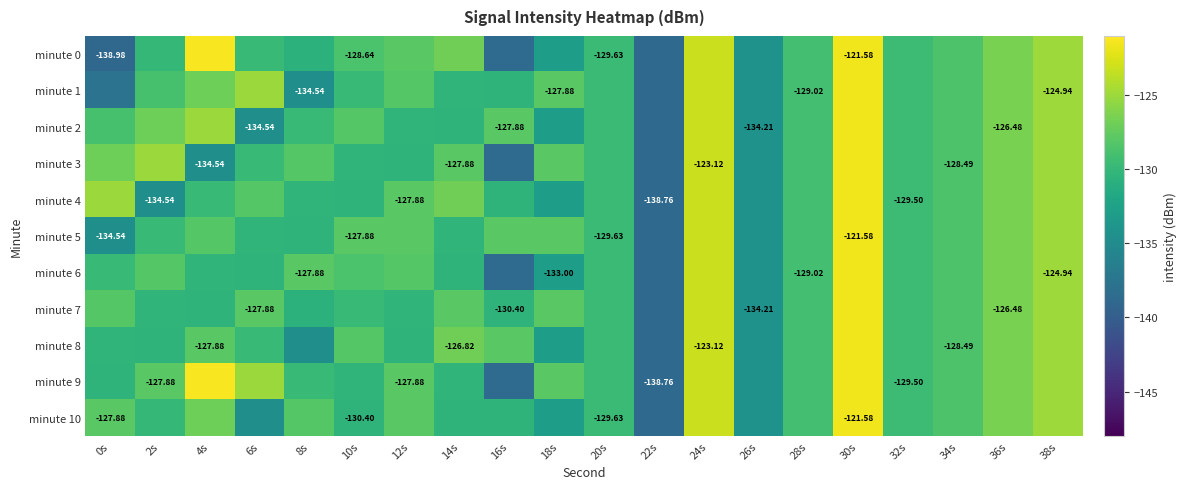

List the series in order of their peak value, lowest first.

minute 1, minute 2, minute 3, minute 4, minute 5, minute 6, minute 7, minute 8, minute 10, minute 0, minute 9